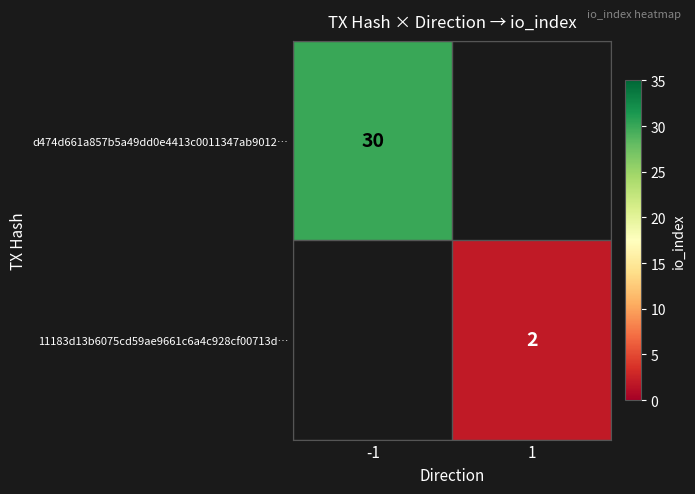

The value of 11183d13b6075cd59ae9661c6a4c928cf00713d… at 1 is 2. True or false?

True